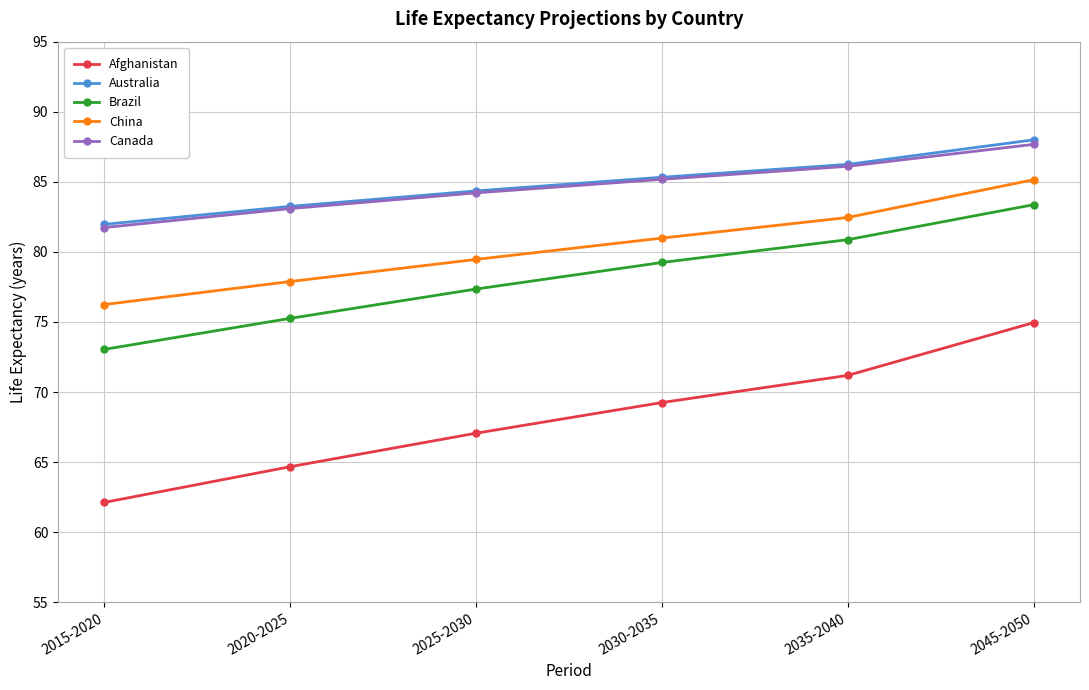

Reading left to right, list all the values displayed in this chart.

Afghanistan: 62.1	64.7	67.1	69.2	71.2	74.9
Australia: 82.0	83.2	84.4	85.3	86.2	88.0
Brazil: 73.0	75.3	77.3	79.2	80.9	83.4
China: 76.2	77.9	79.5	81.0	82.5	85.1
Canada: 81.7	83.1	84.2	85.2	86.1	87.7